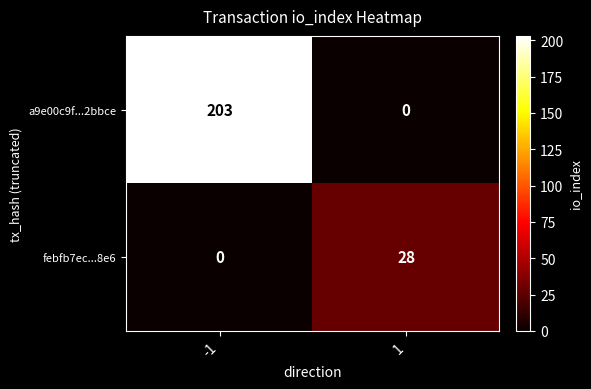

What is the total value across all series at 1?

28